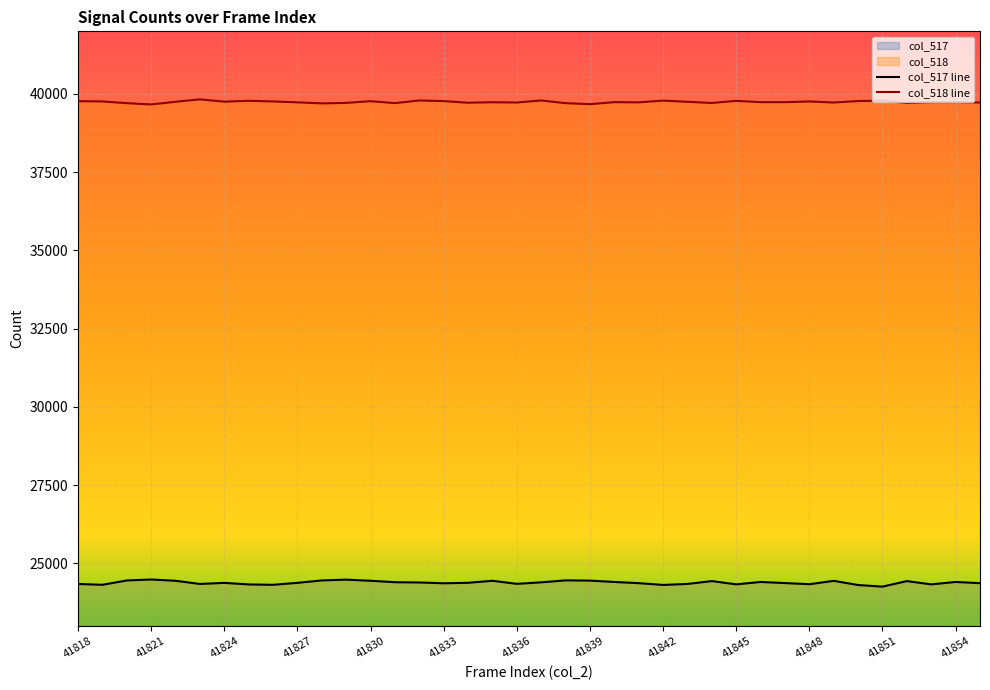

What is the value of the col_518 point at the 15th from the left?

39791